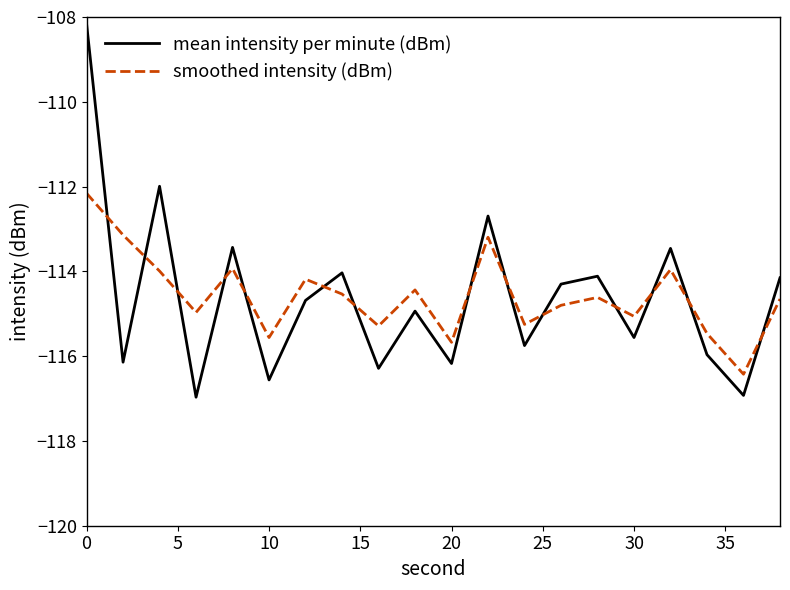

How many interior local peaks does the smoothed intensity (dBm) series have?

6